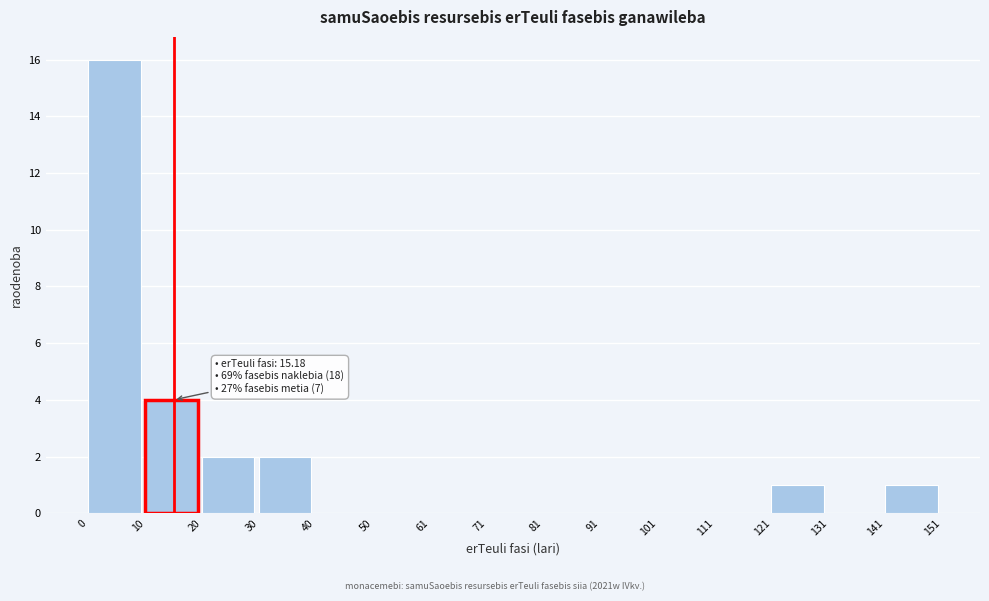

Over which range of the x-axis is the bar tallest?

0 to 10